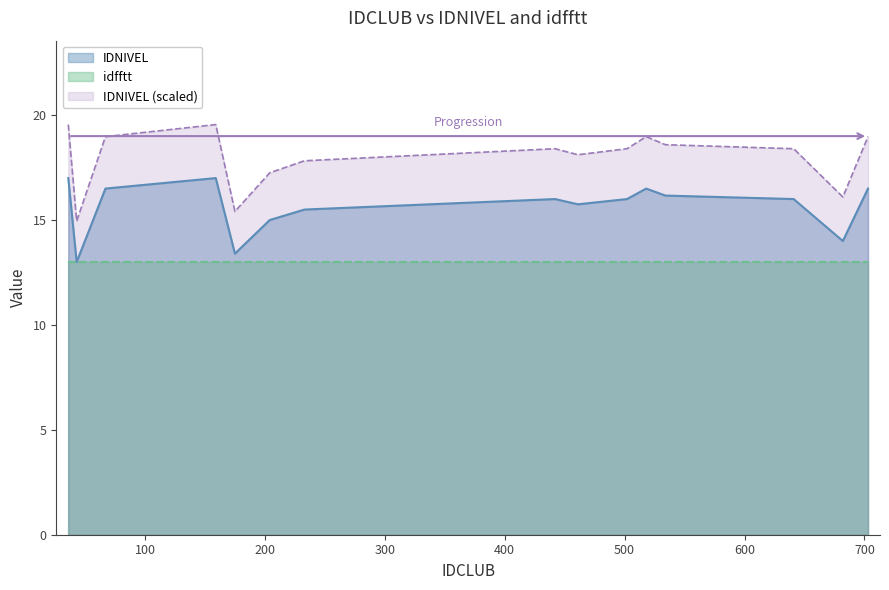

Which series has the widest spread of values?

IDNIVEL (scaled)